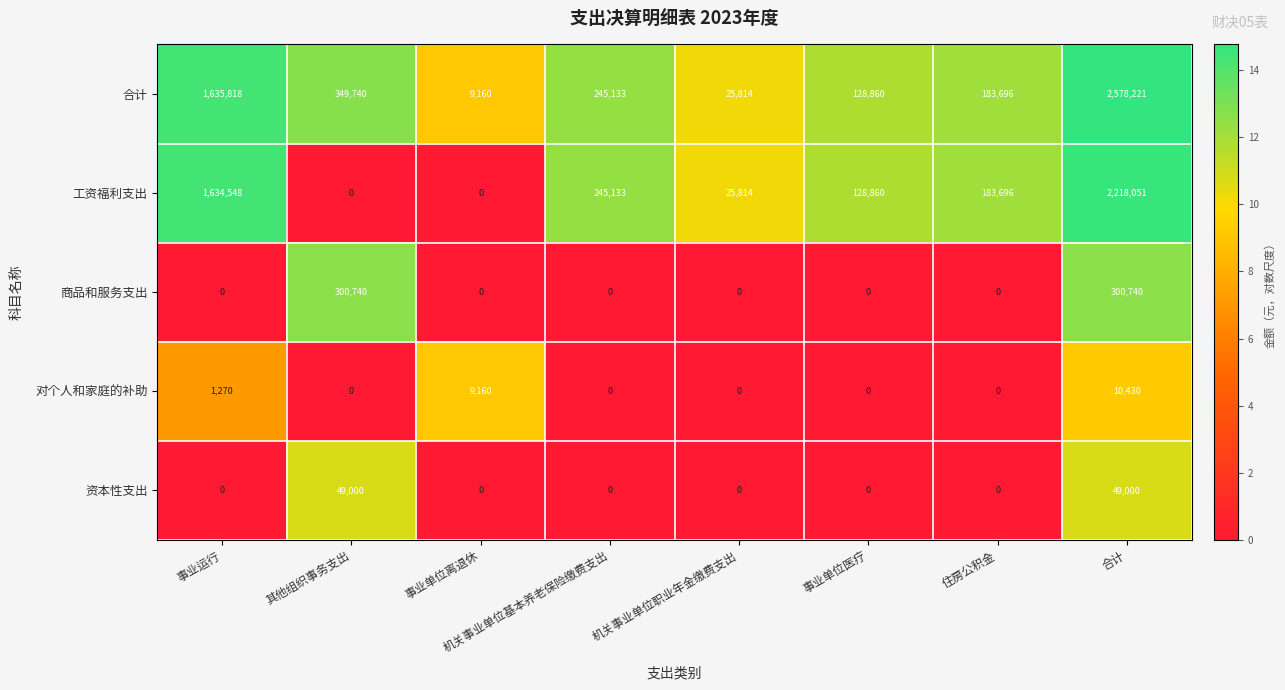

How many values in the 对个人和家庭的补助 series exceed 0?

3